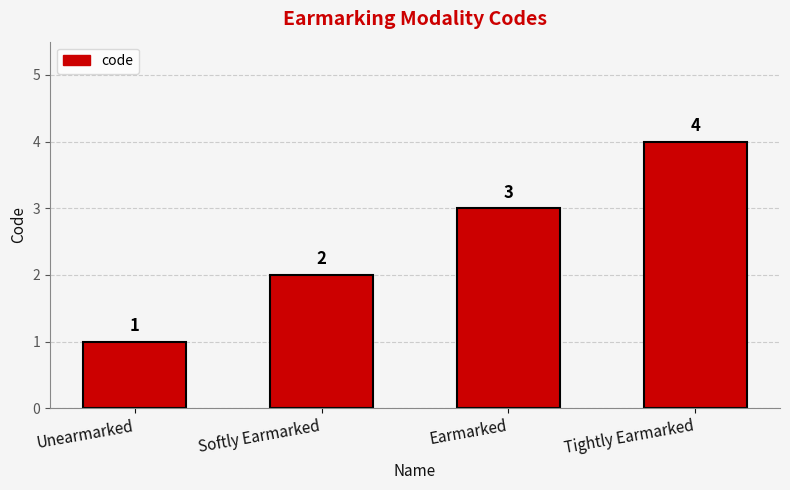

What is the label of the 2nd bar from the left?

Softly Earmarked